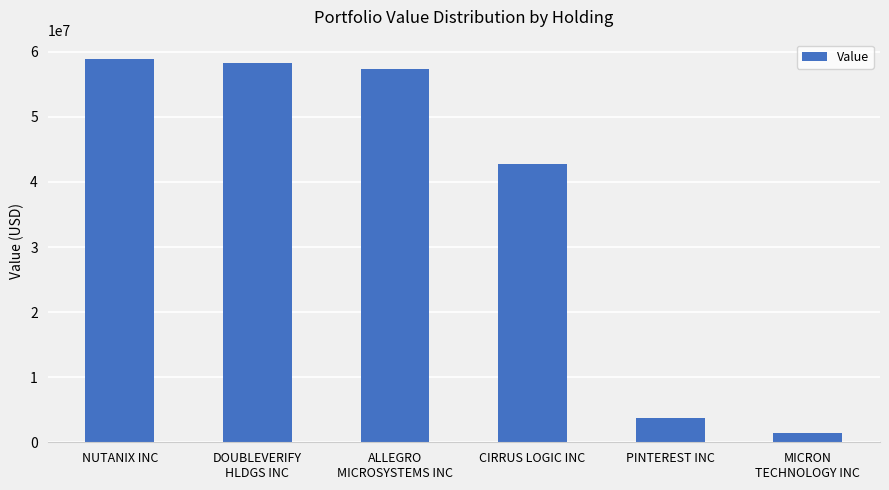

What position from the right is NUTANIX INC?

6